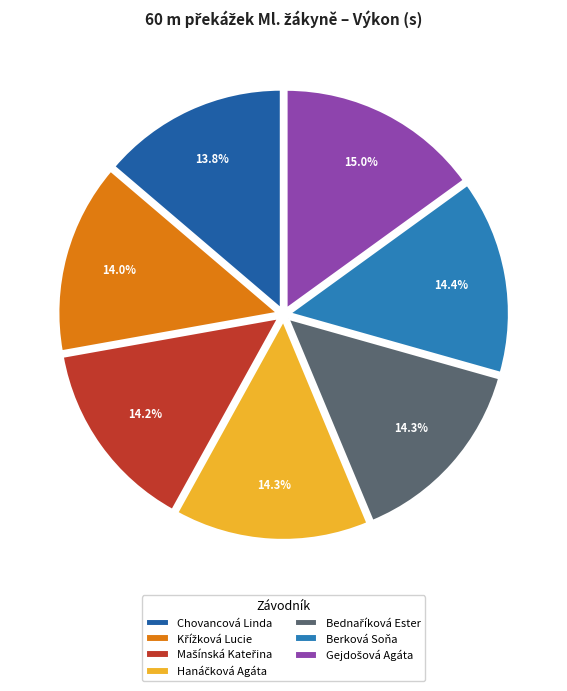

How many slices are in this pie chart?

7